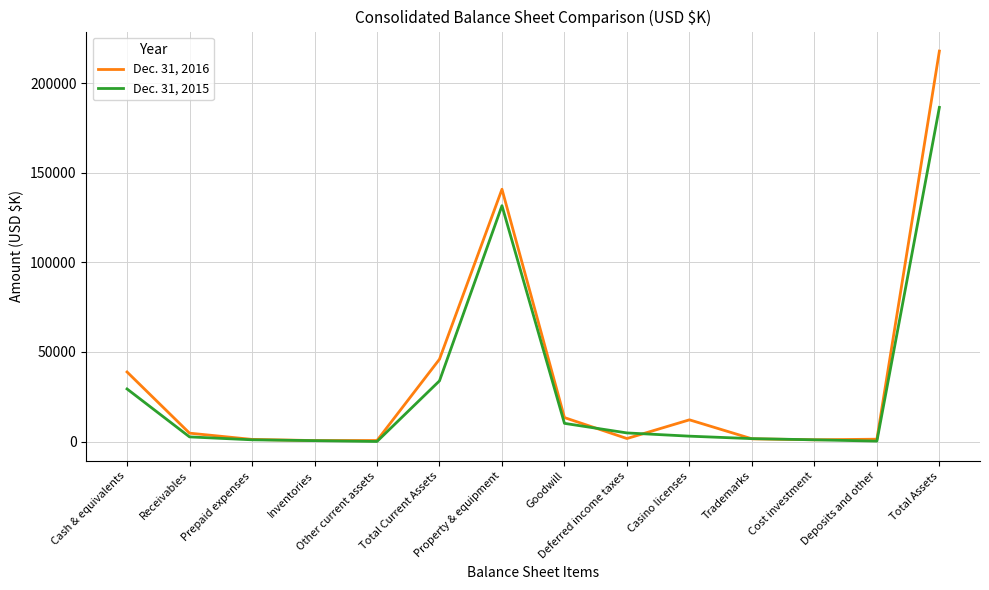

Which series has the largest range (max minus min)?

Dec. 31, 2016